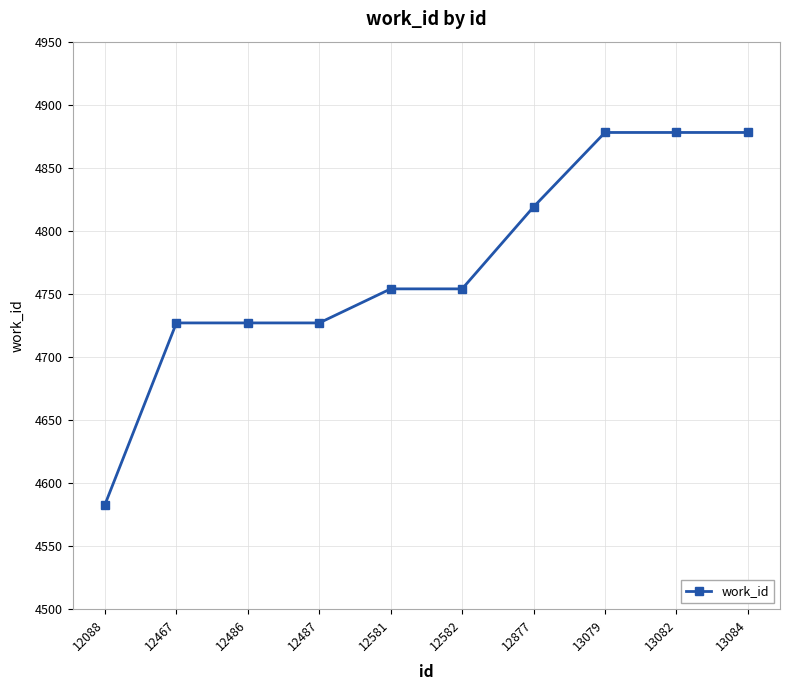

Count the number of categories in the chart.

10